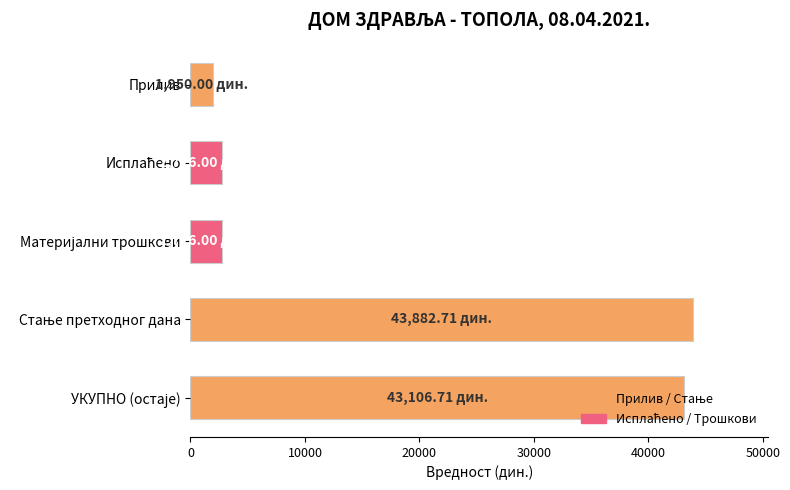

What is the label of the 1st bar from the top?

Прилив